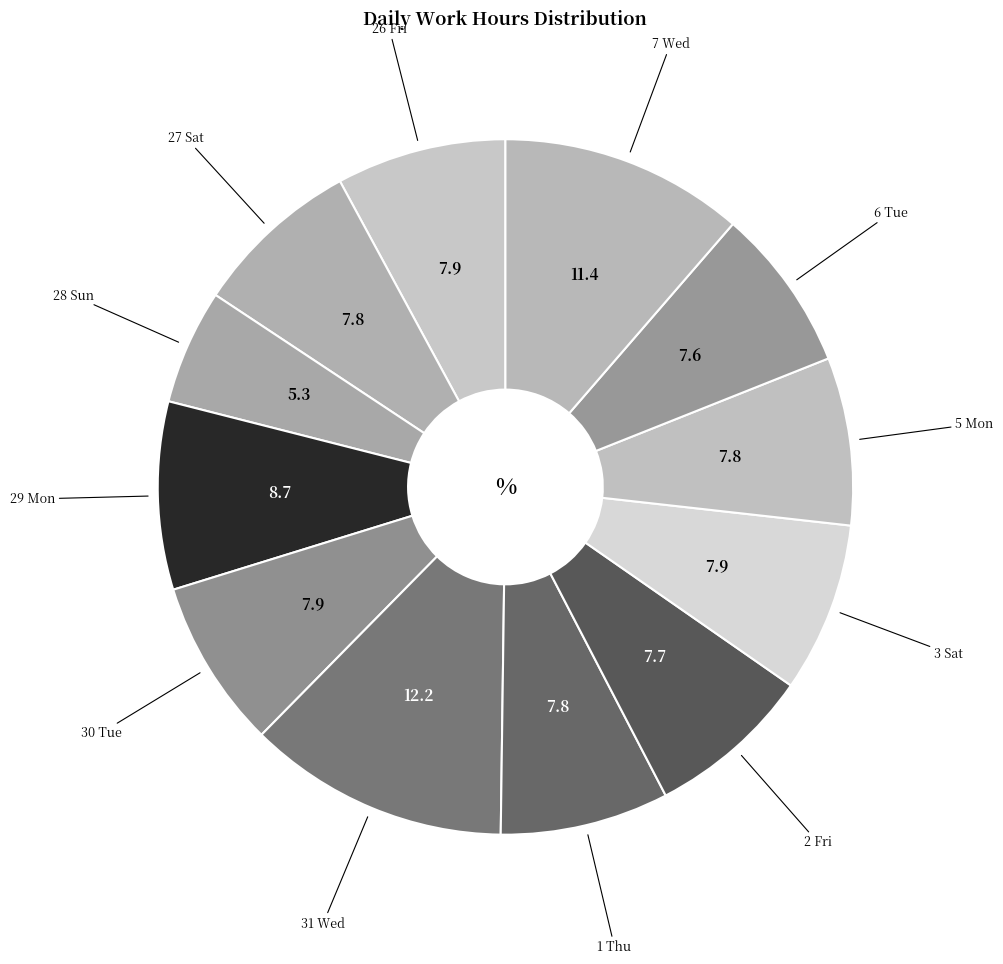

Which slice is the largest?

31 Wed